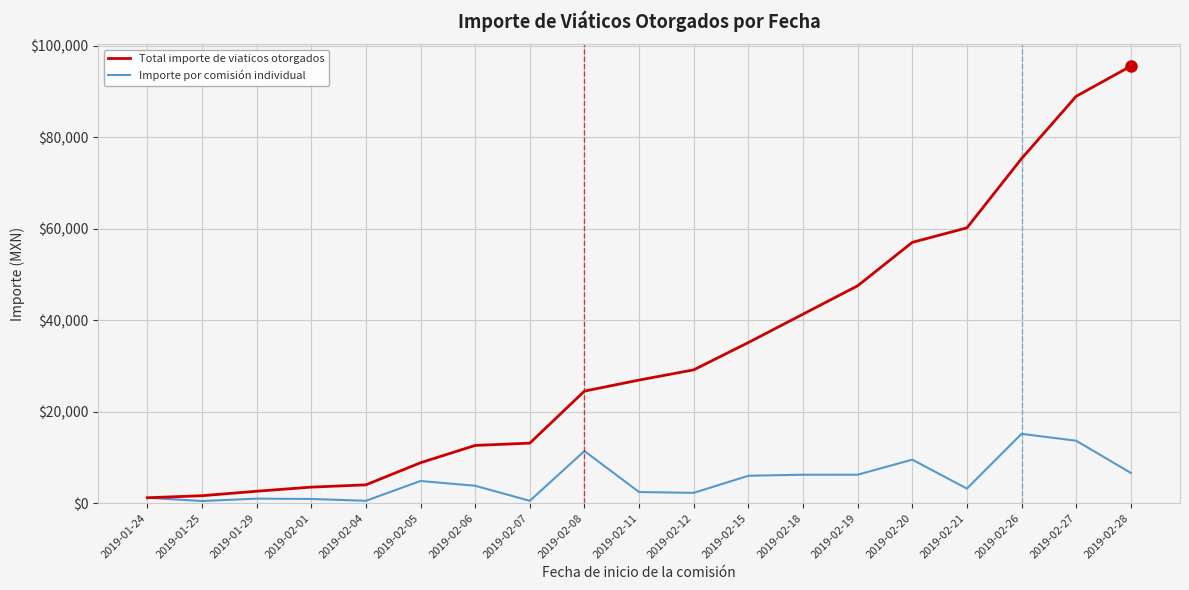

True or false: Total importe de viaticos otorgados has more than 2 points higher than both neighbors.

False